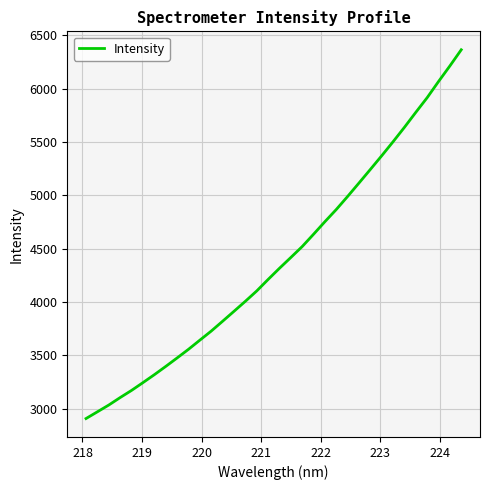

What is the greatest value displayed?

6362.9